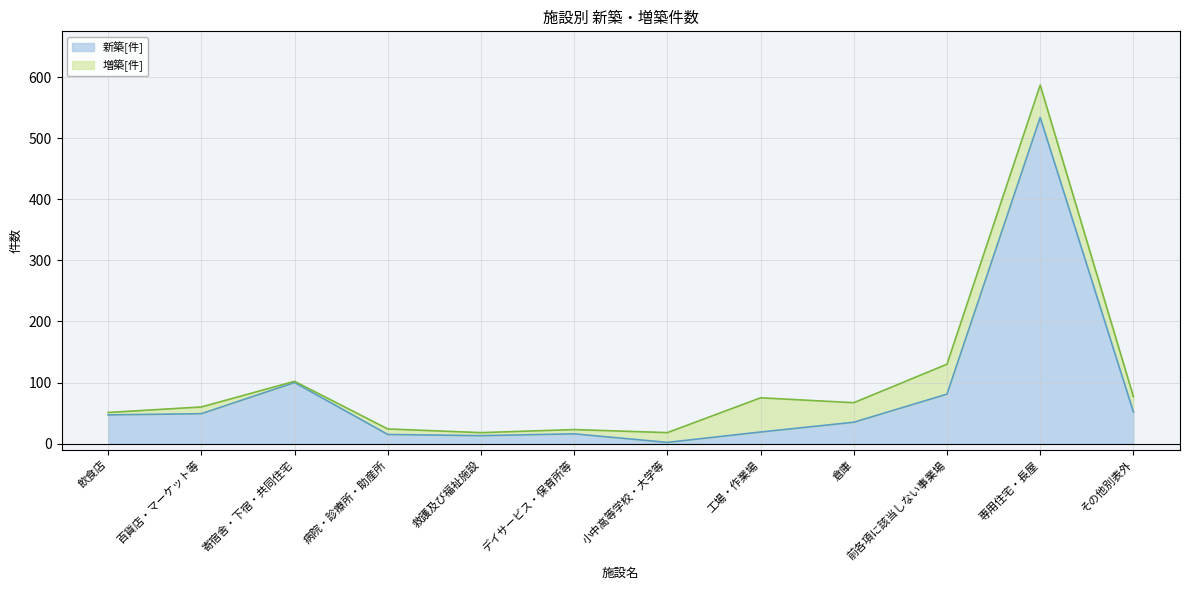

Where is the data nearest to the value 268?

寄宿舎・下宿・共同住宅